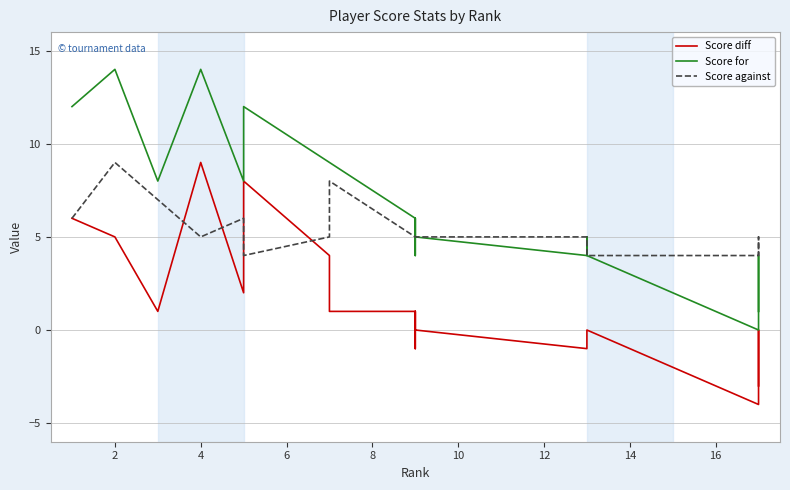

How many interior local valleys does the Score diff series have?

5